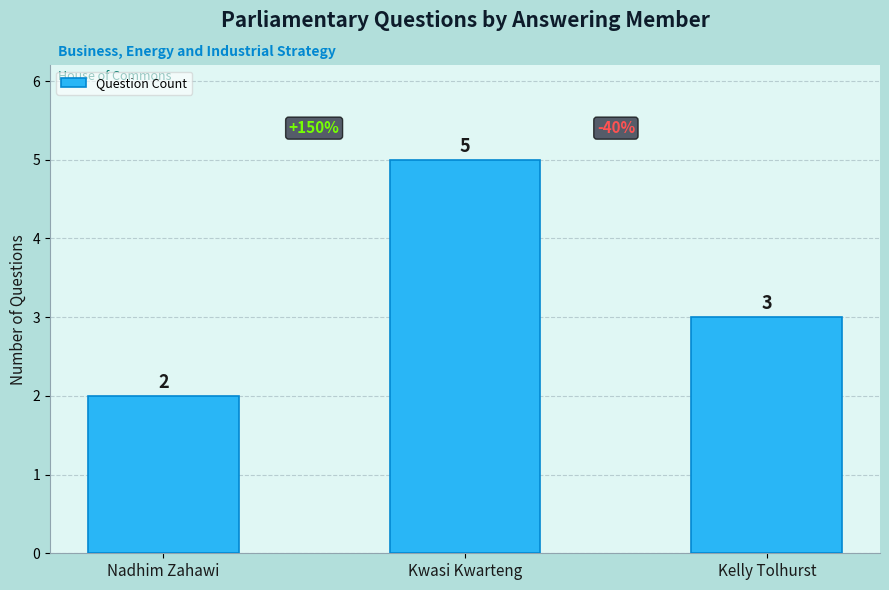

List the labels in order of value, largest first.

Kwasi Kwarteng, Kelly Tolhurst, Nadhim Zahawi